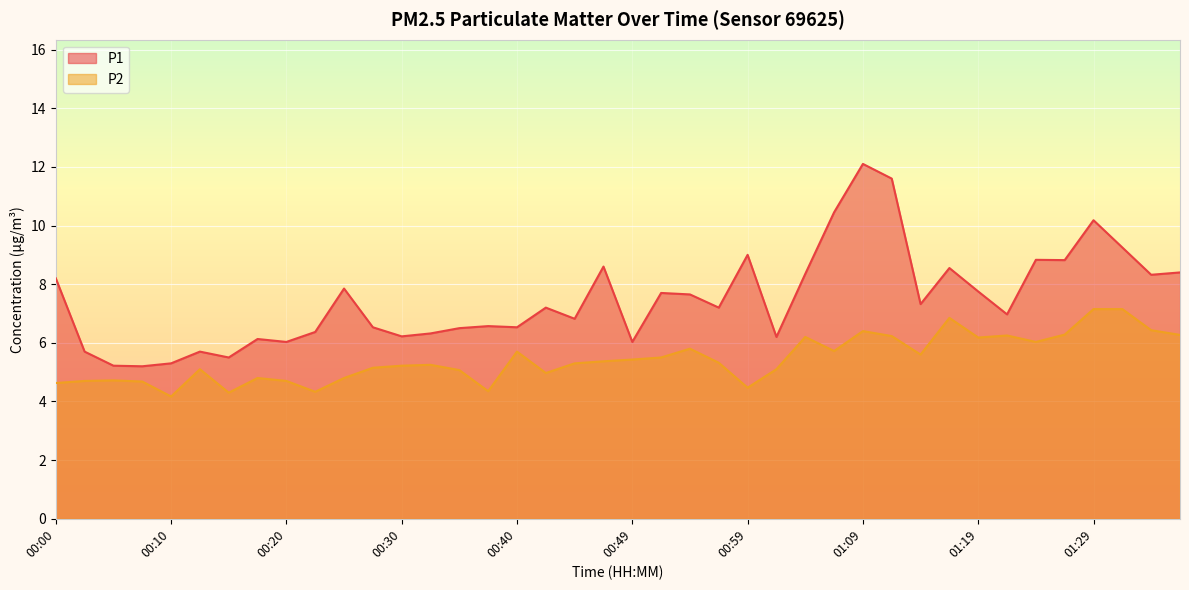

In P2, how many points are higher than both neighbors (excluding endpoints)?

10